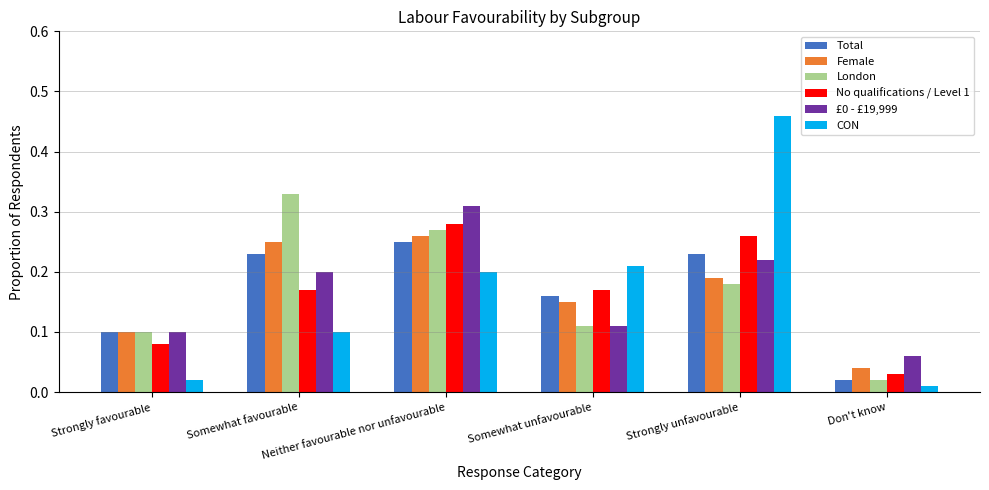

At how many categories does at least one series exceed 0?

6